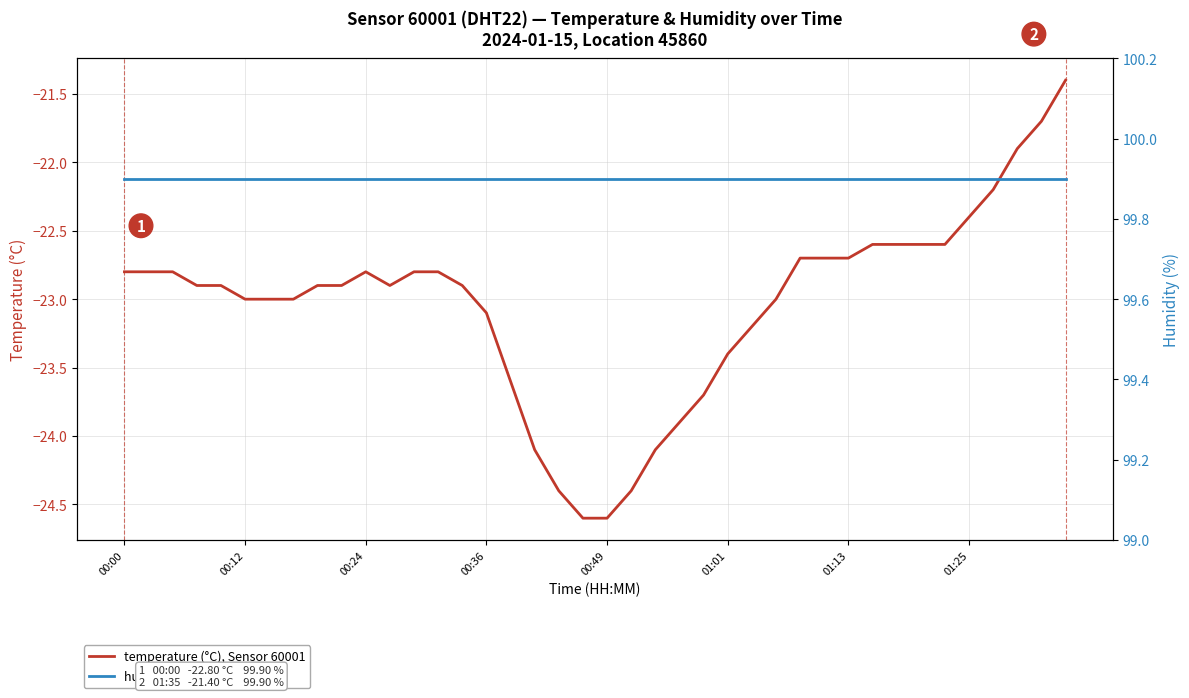

What is the minimum value for temperature (°C), Sensor 60001?

-24.6